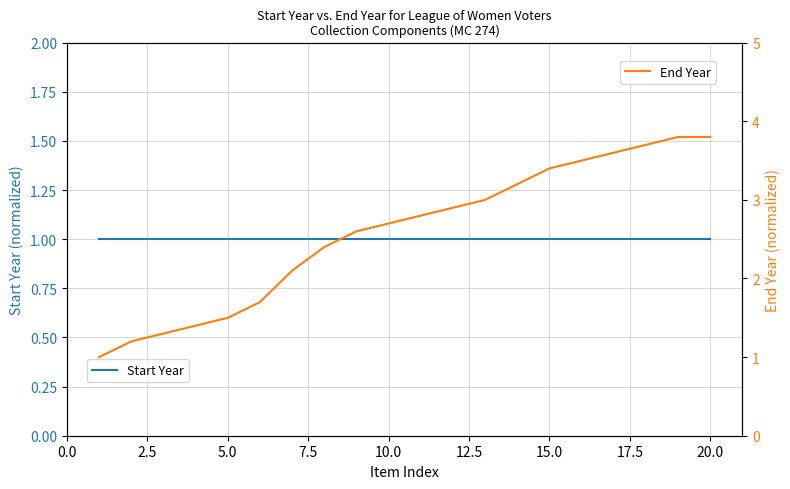

What are all the series names shown in the legend?

Start Year, End Year